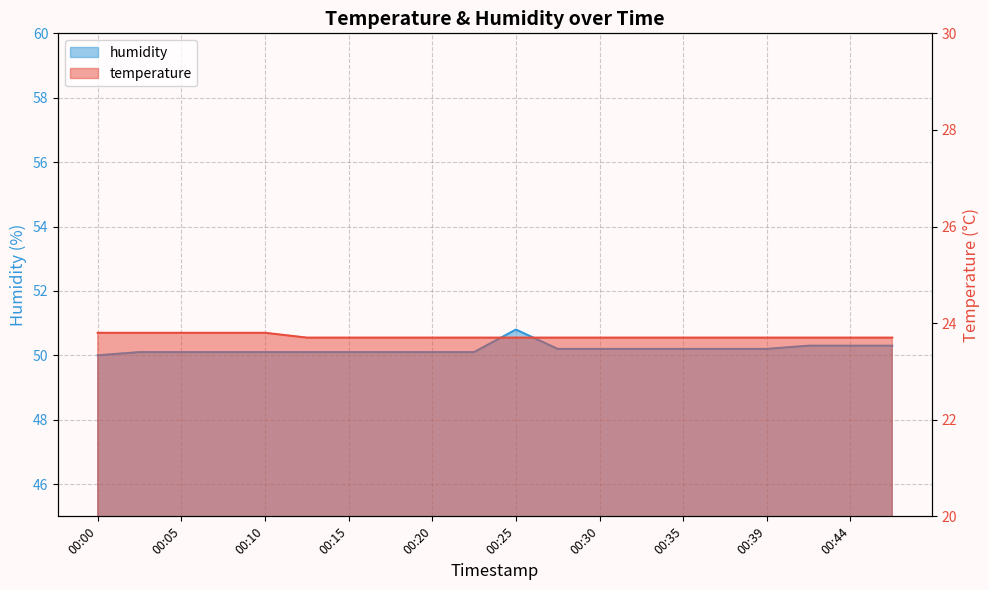

What is the value of the temperature point at the 18th from the left?

23.7